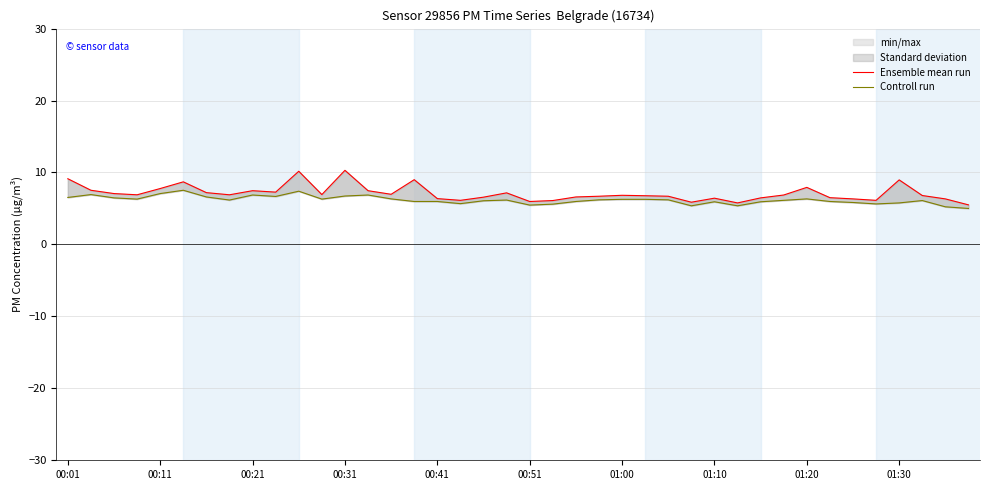

Reading right to left, extract all data points from this chart.

Ensemble mean run: 5.5	6.3	6.8	9.0	6.1	6.3	6.5	7.9	6.9	6.5	5.8	6.4	5.9	6.7	6.8	6.8	6.7	6.6	6.1	6.0	7.2	6.6	6.1	6.4	9.0	7.0	7.5	10.3	6.9	10.2	7.3	7.5	6.9	7.2	8.7	7.8	6.9	7.1	7.5	9.1
Controll run: 5.0	5.2	6.1	5.8	5.6	5.8	6.0	6.3	6.1	5.9	5.4	5.9	5.4	6.2	6.3	6.3	6.2	6.0	5.6	5.5	6.2	6.1	5.7	6.0	6.0	6.3	6.9	6.7	6.3	7.4	6.7	6.9	6.2	6.6	7.5	7.1	6.3	6.5	6.9	6.5